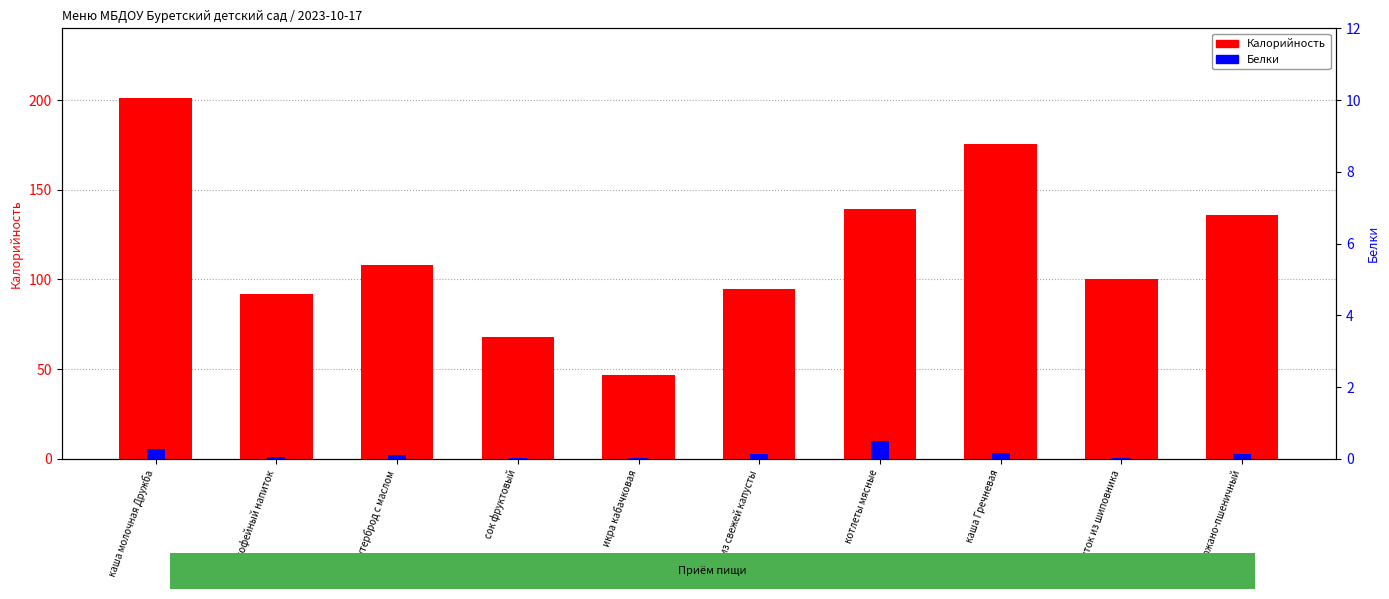

What is the value of the Белки bar at the 2nd from the left?

1.3